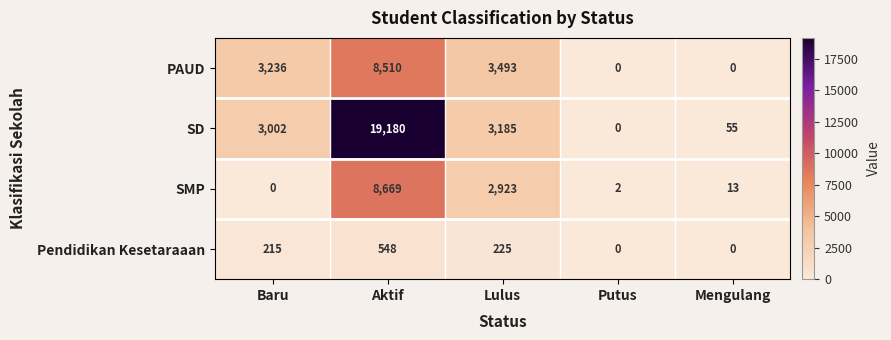

What is the highest value of the Pendidikan Kesetaraaan series?

548